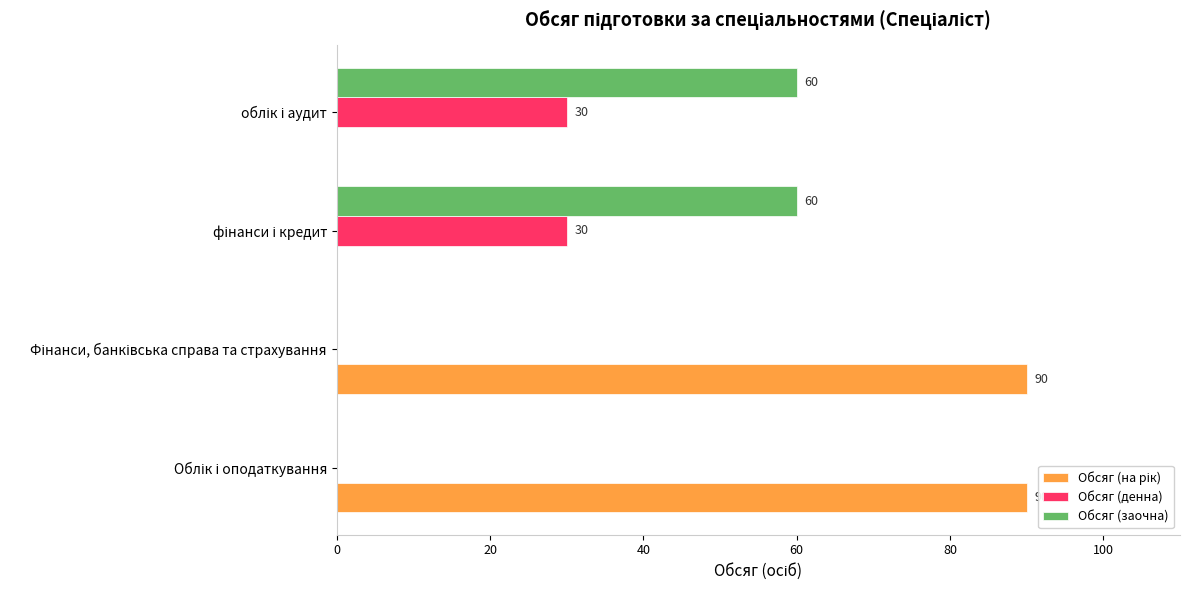

What is the sum of all Обсяг (денна) values?

60